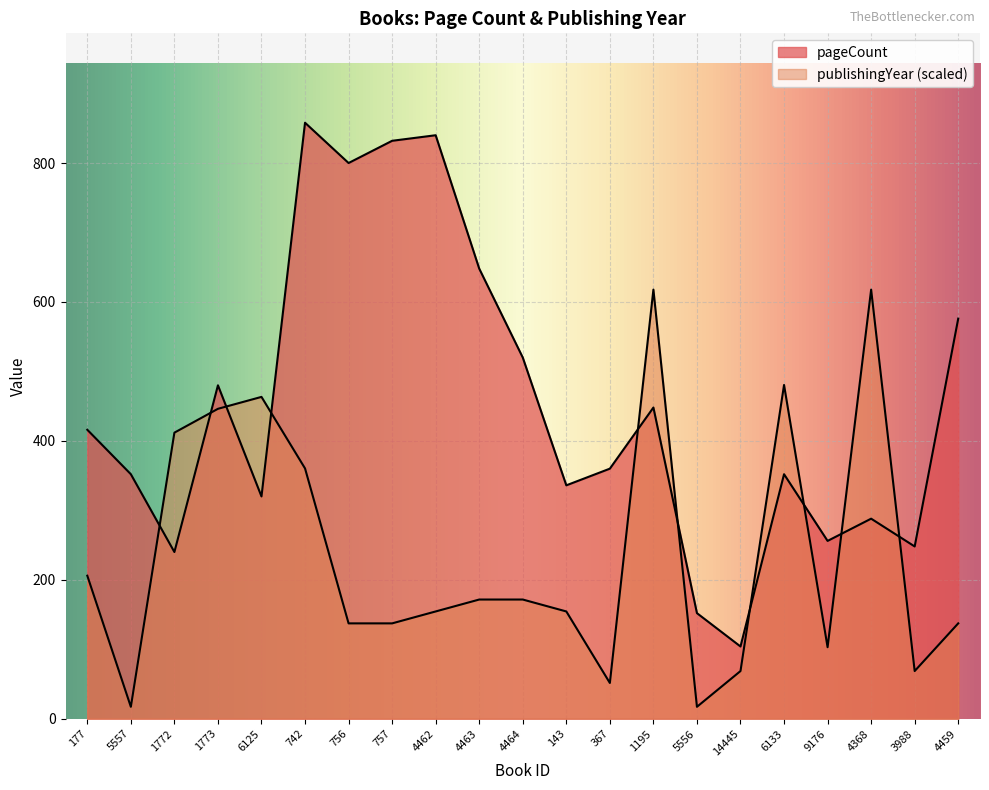

What is the lowest value of the pageCount series?

104.0